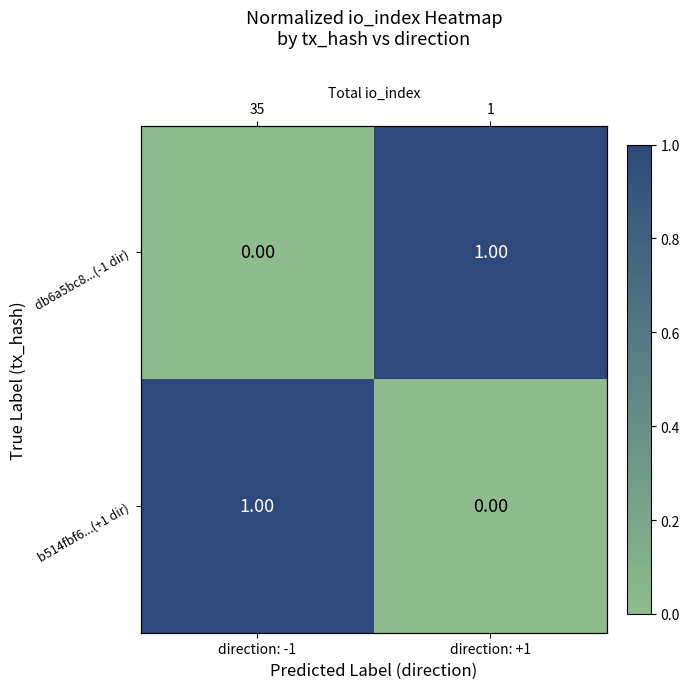

Which series has the widest spread of values?

db6a5bc8...(-1 dir)